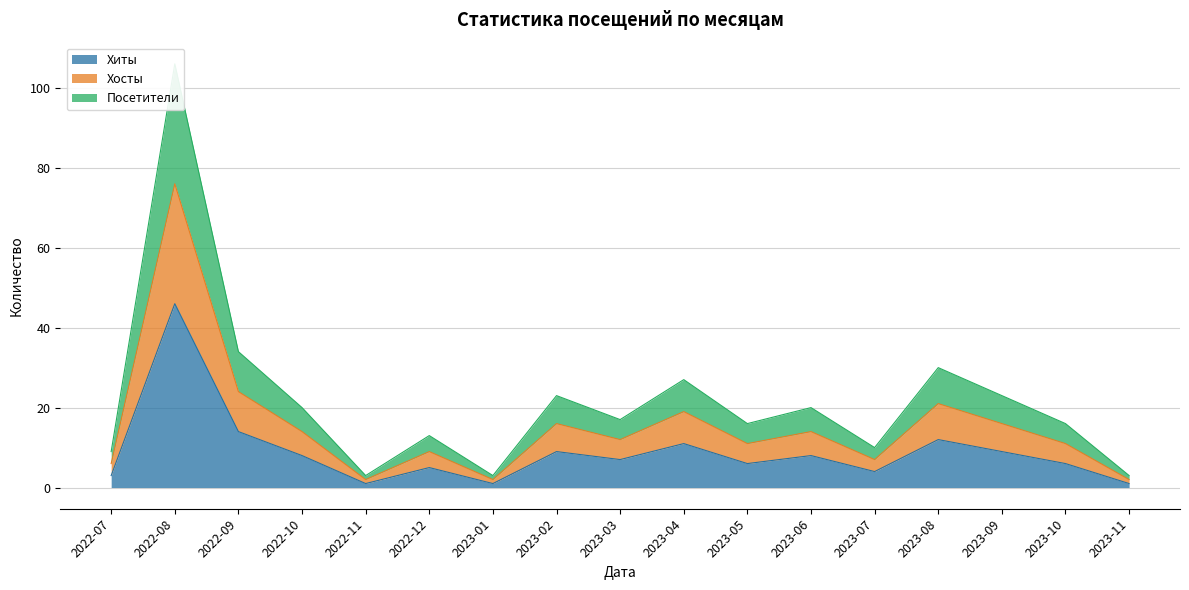

True or false: Посетители has a value of 1 at 2023-01.

False